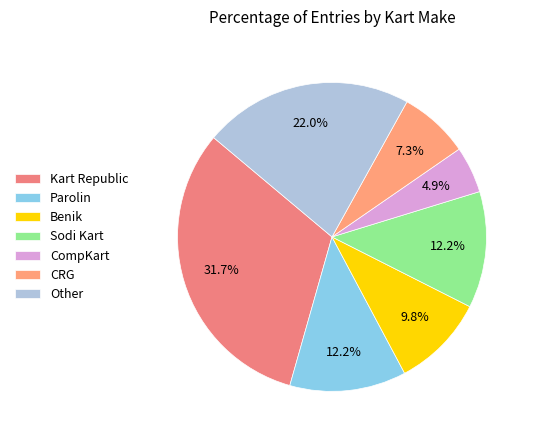

Combined, what portion of the pie is Sodi Kart and Parolin?

24.4%